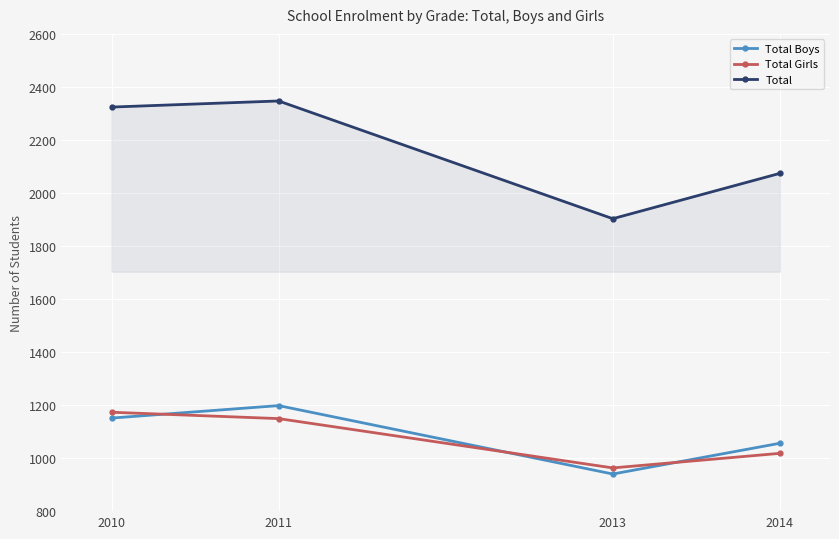

True or false: Total Girls and Total cross at least once.

False